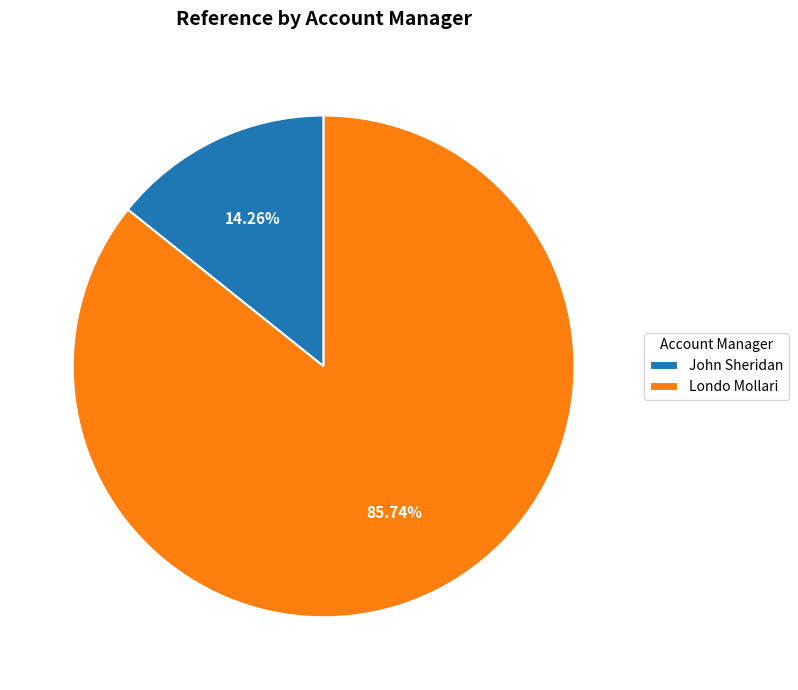

To the nearest percent, what percentage of the pie is Londo Mollari?

86%